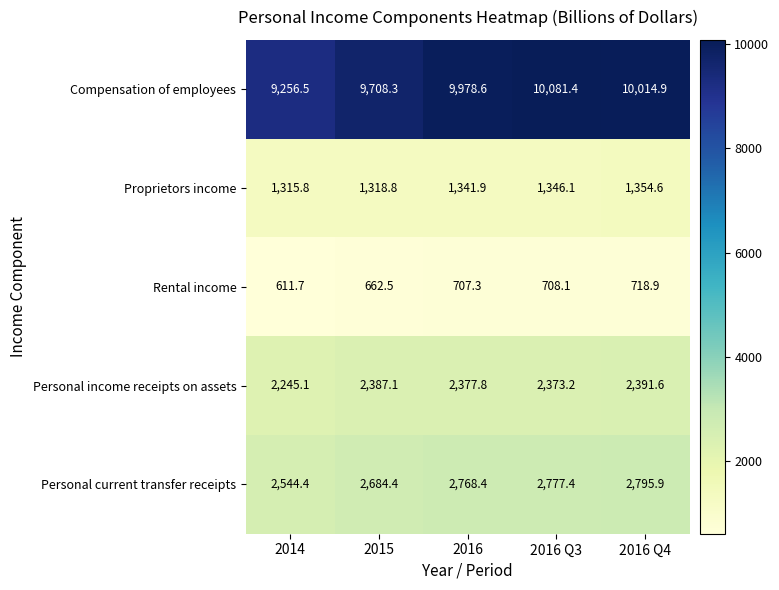

How many data points in Compensation of employees are above 9978?

3